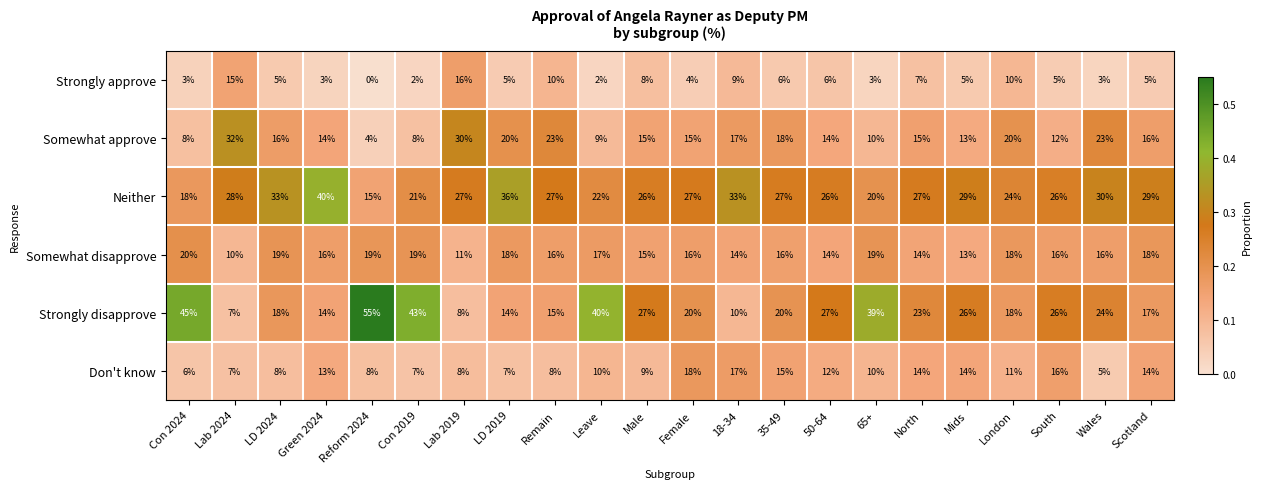

What is the spread (max minus min) of values at Male?

19